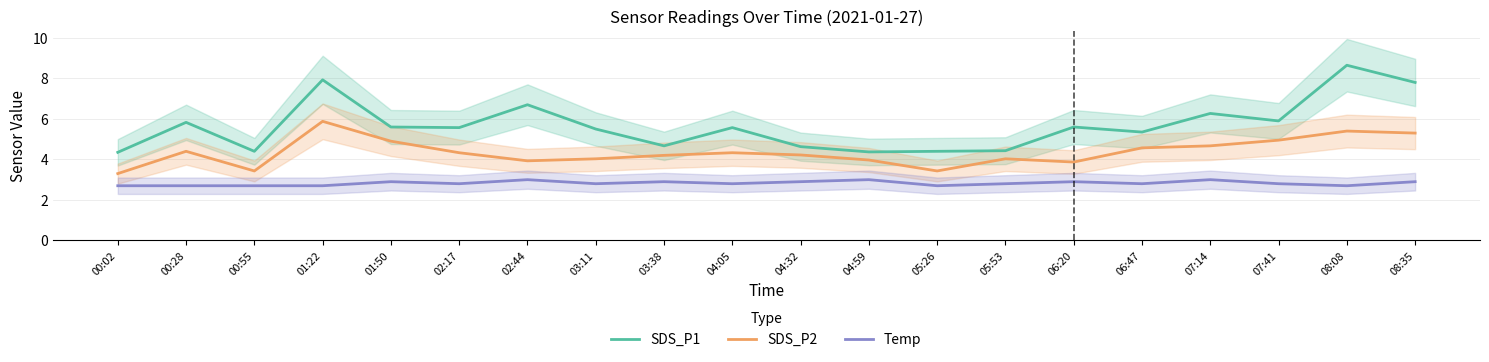

What is the sum of the SDS_P1 values at 03:11 and 05:53?

9.9